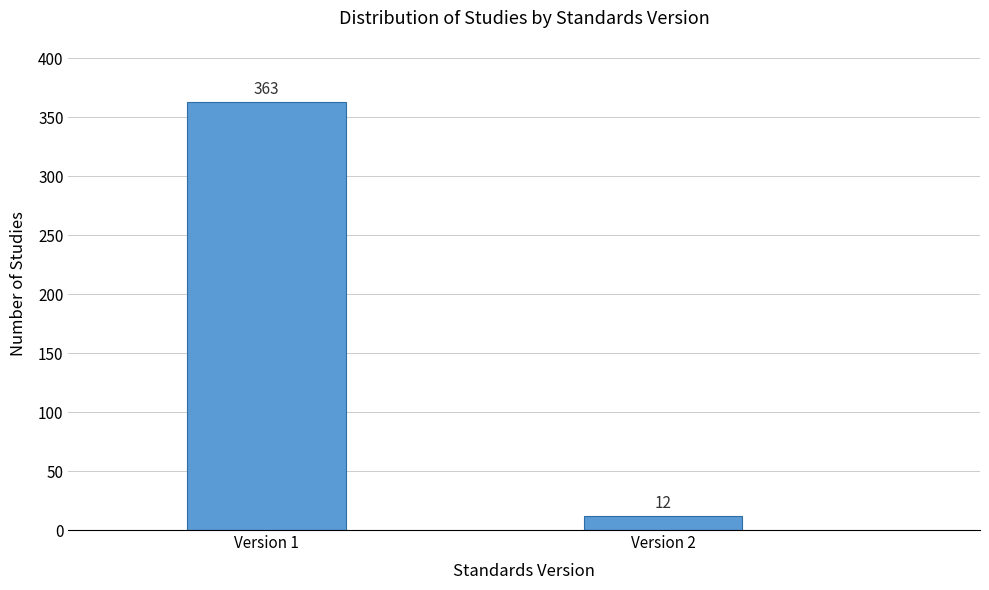

Reading left to right, what are all the values shown in this chart?

363	12